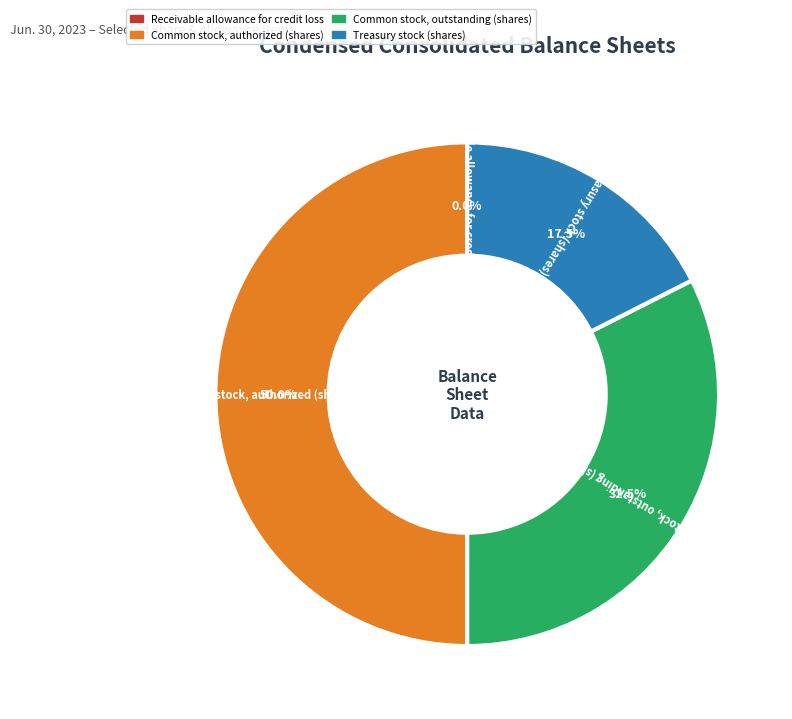

Is Treasury stock (shares) the majority of the pie?

No